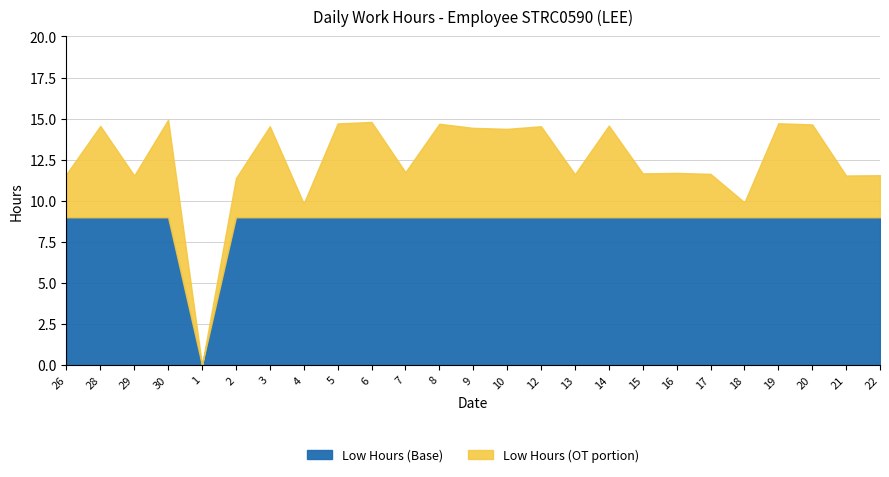

What is the greatest value displayed?

14.9